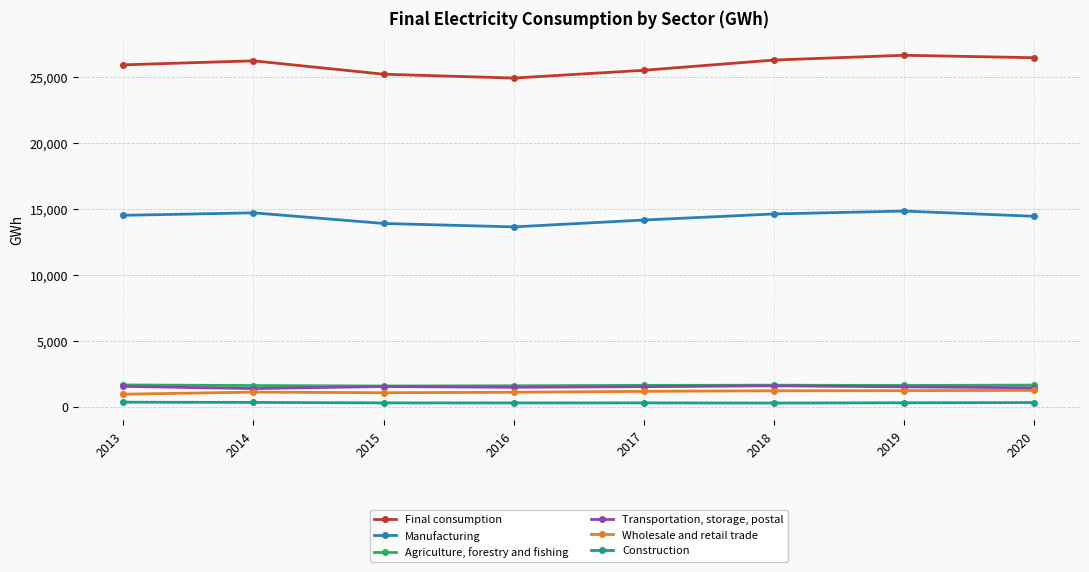

What is the maximum value shown in the chart?

26675